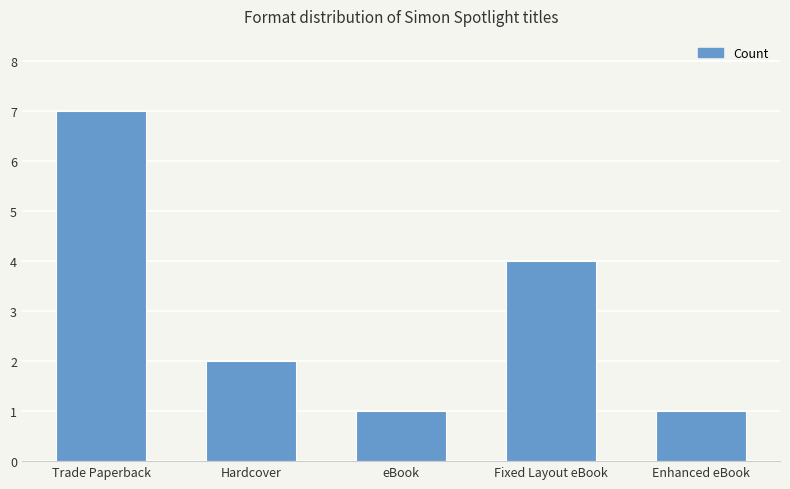

How many data points does each series have?

5